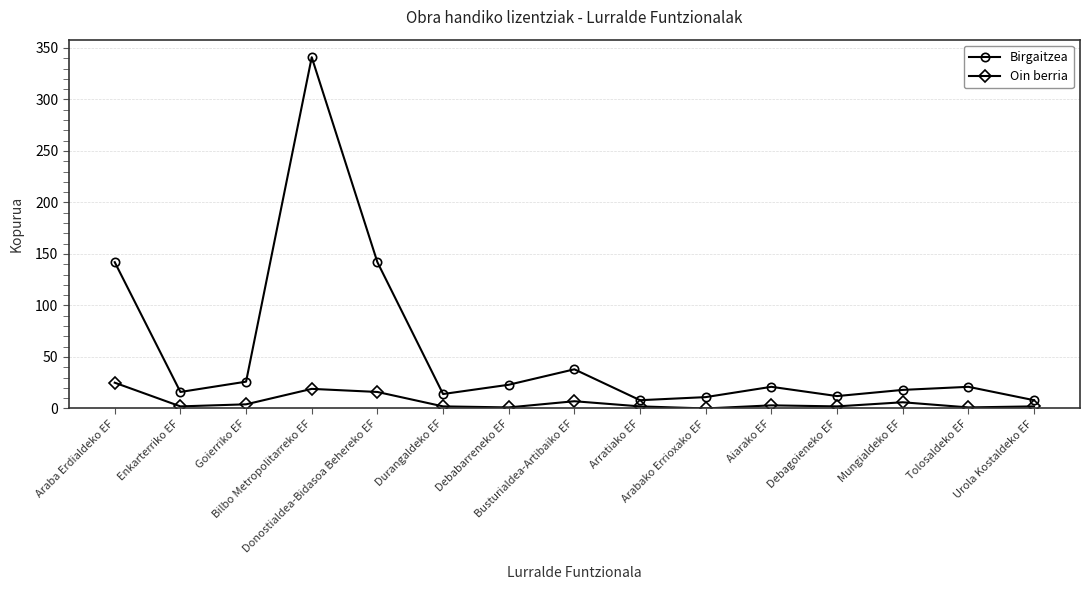

Which series has the widest spread of values?

Birgaitzea